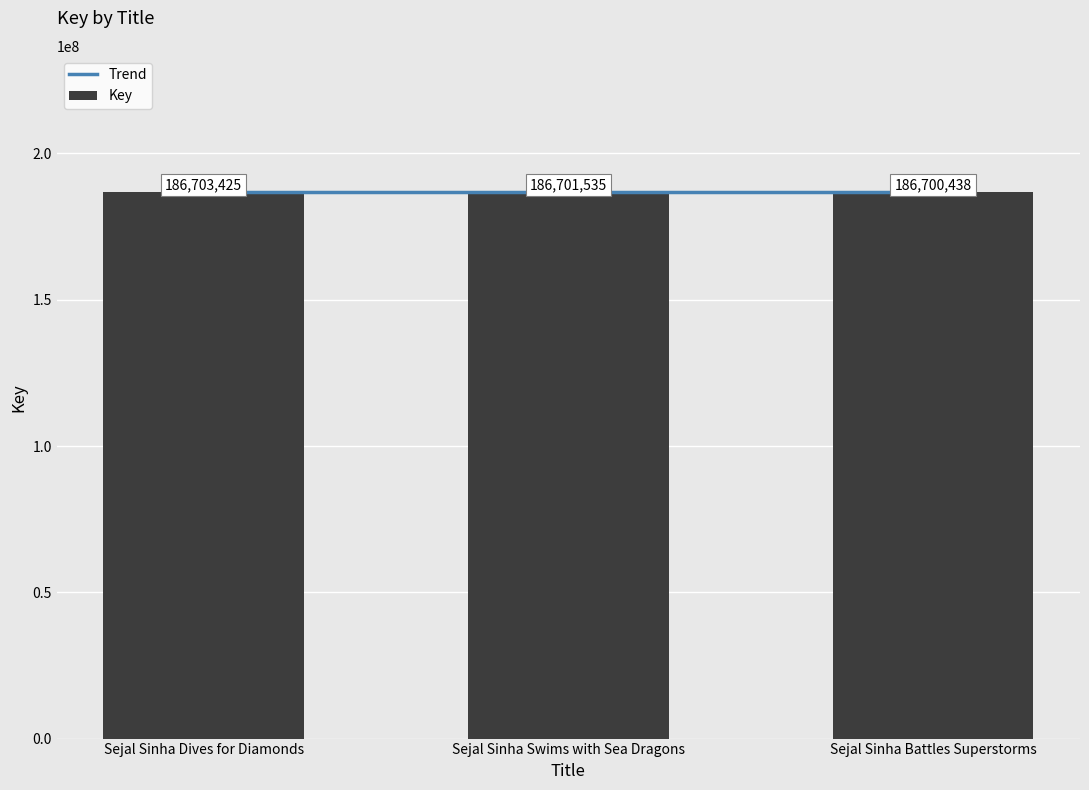

How many bars are there in total?

3